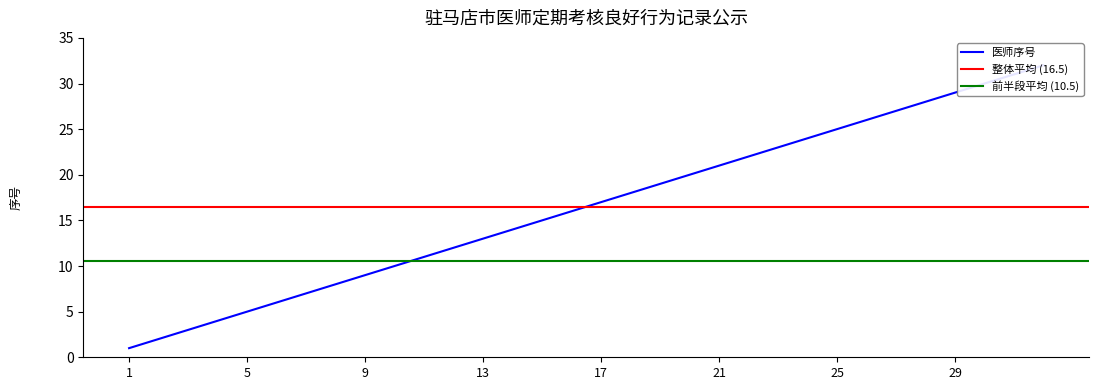

The value at 12 is 7. True or false?

False